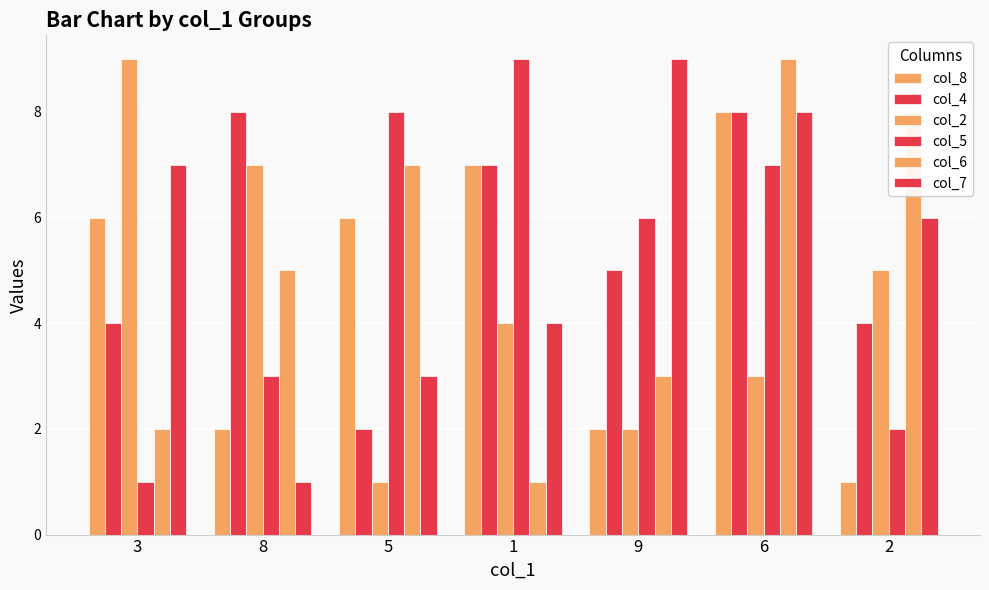

What is the label of the 1st bar from the left?

3